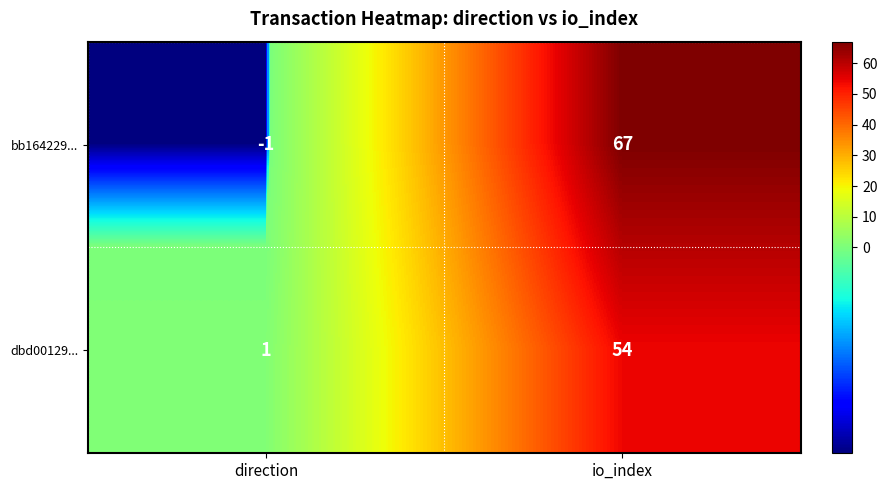

At which category is the sum across all series the highest?

io_index